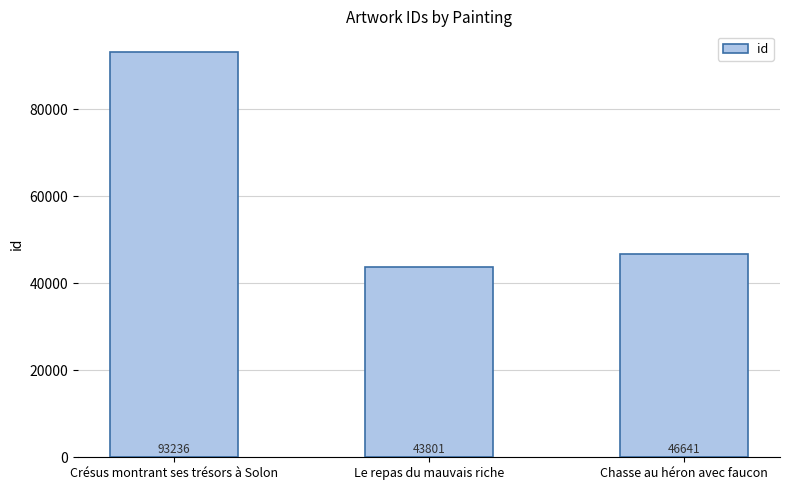

What is the change in value from Le repas du mauvais riche to Chasse au héron avec faucon?

+2840